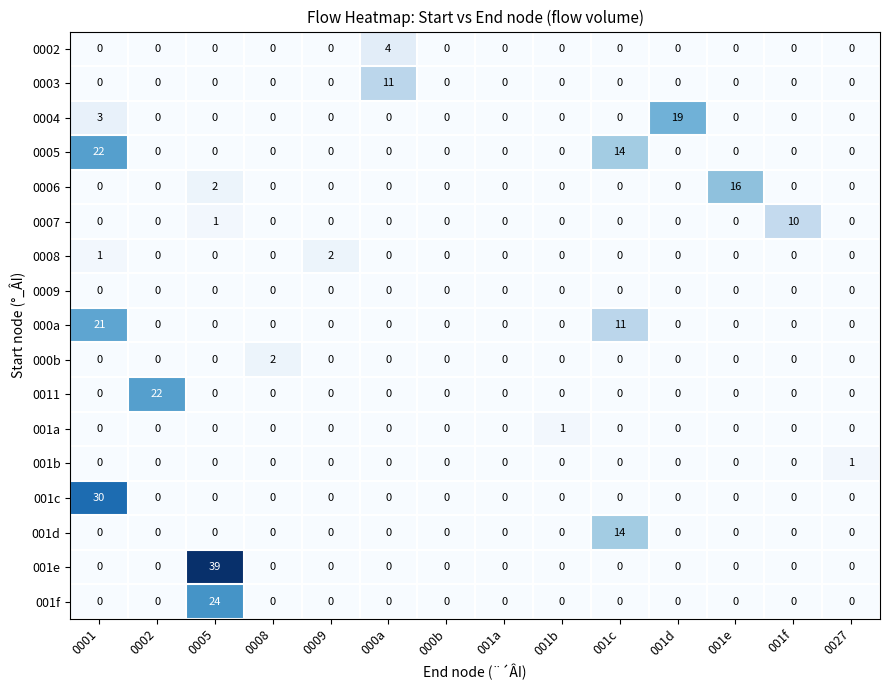

At which label does 001a reach its peak?

001b